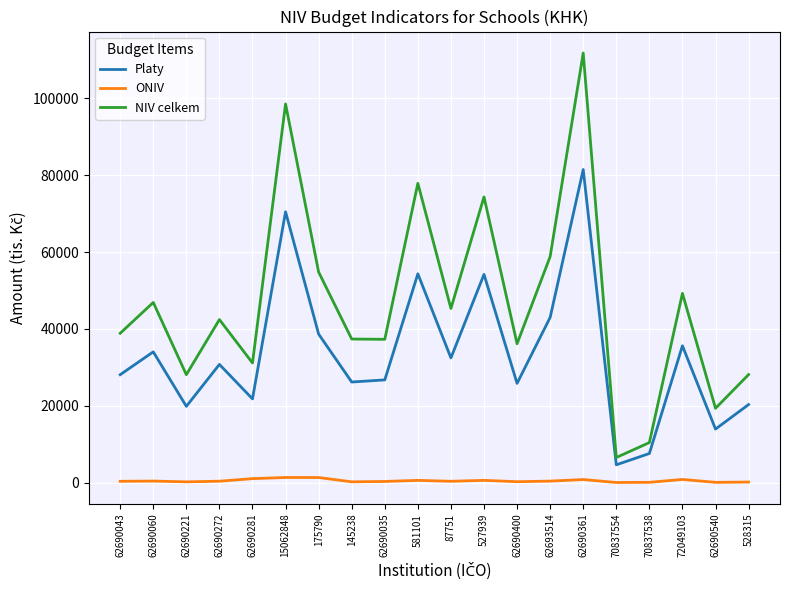

Where does the NIV celkem series first go above 42450?

62690060